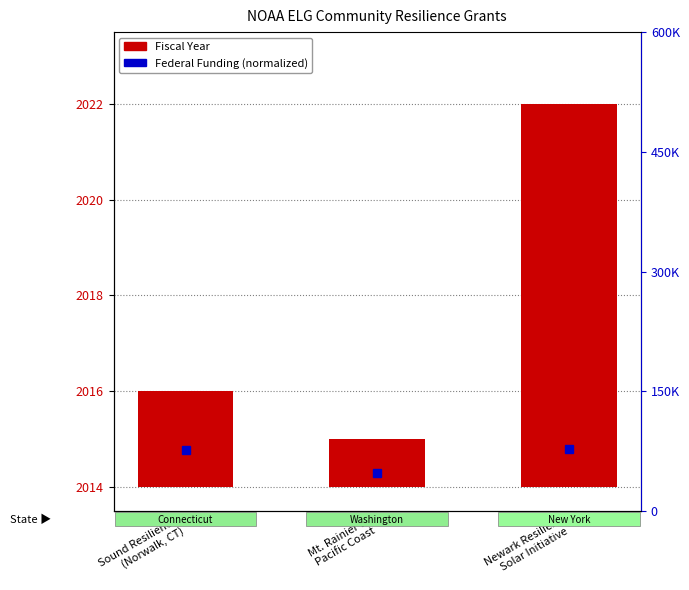

What is the minimum value shown in the chart?

1